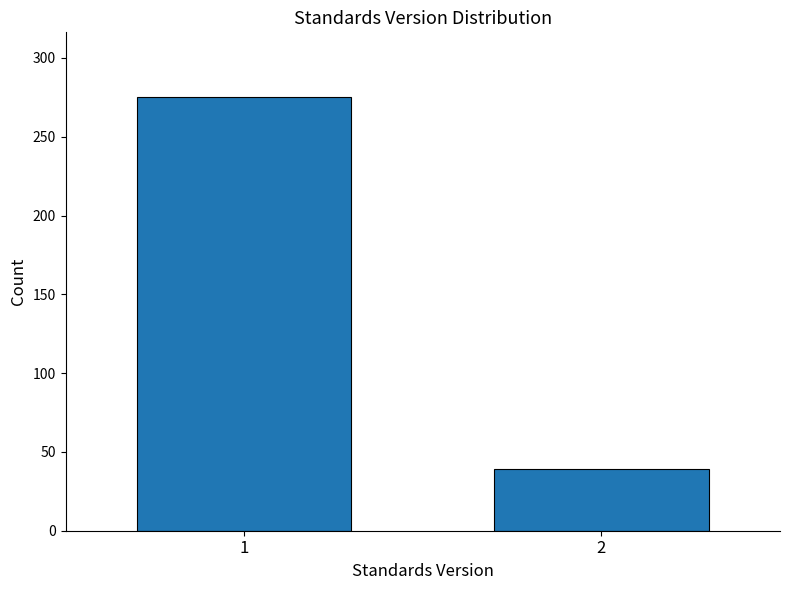

Reading left to right, transcribe all the data shown in this chart.

1=275	2=39